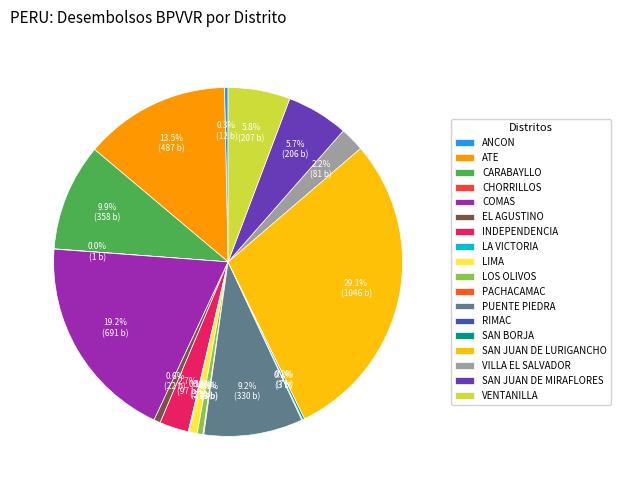

To the nearest percent, what portion does INDEPENDENCIA represent?

3%